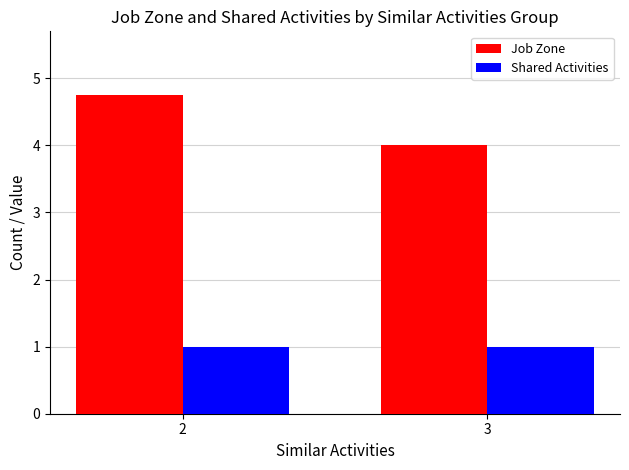

At how many categories does at least one series exceed 1?

2